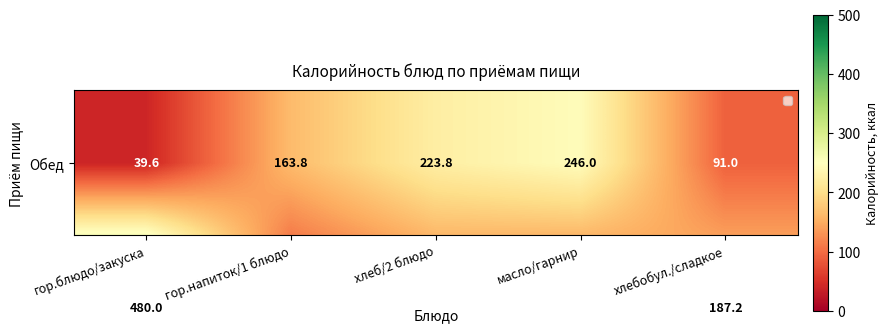

What is the smallest value displayed?

39.6